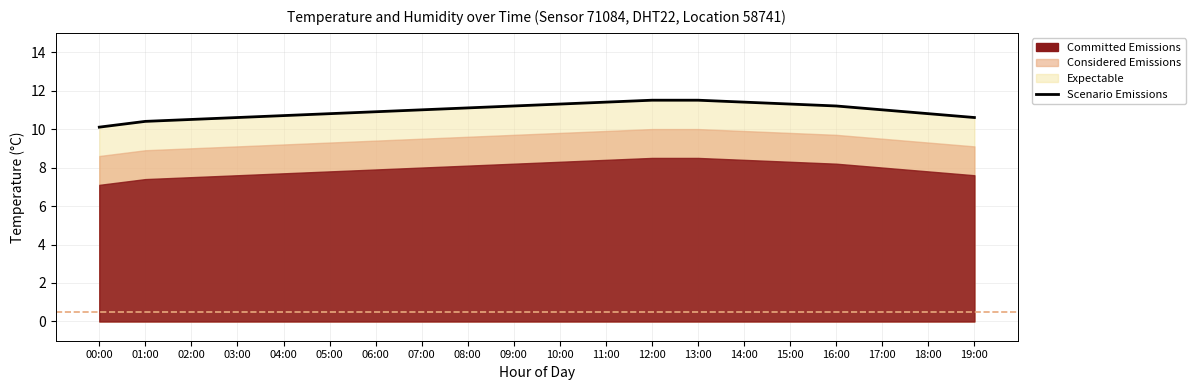

At which label is the value closest to 10?

00:00